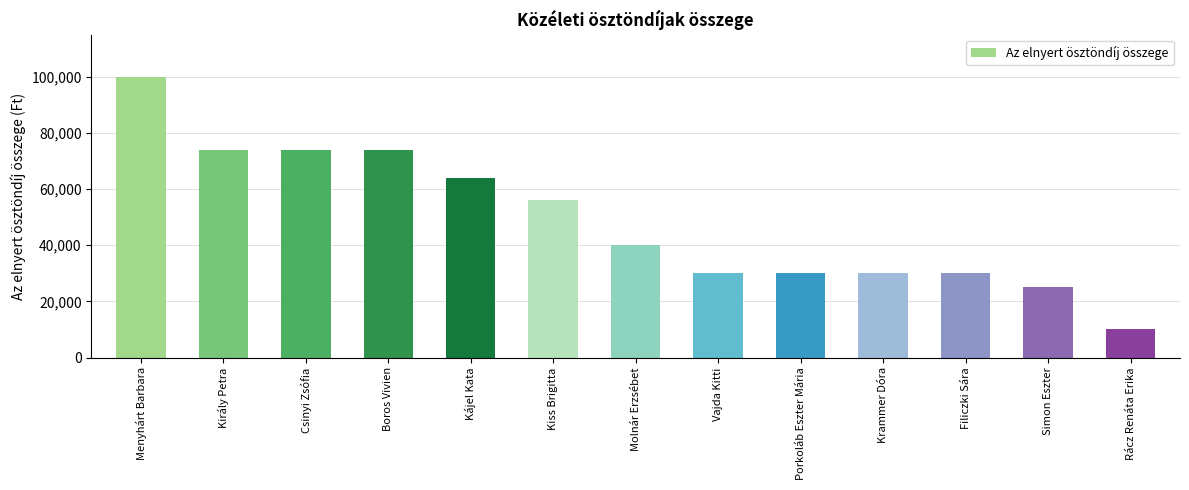

What is the label of the 4th bar from the right?

Krammer Dóra